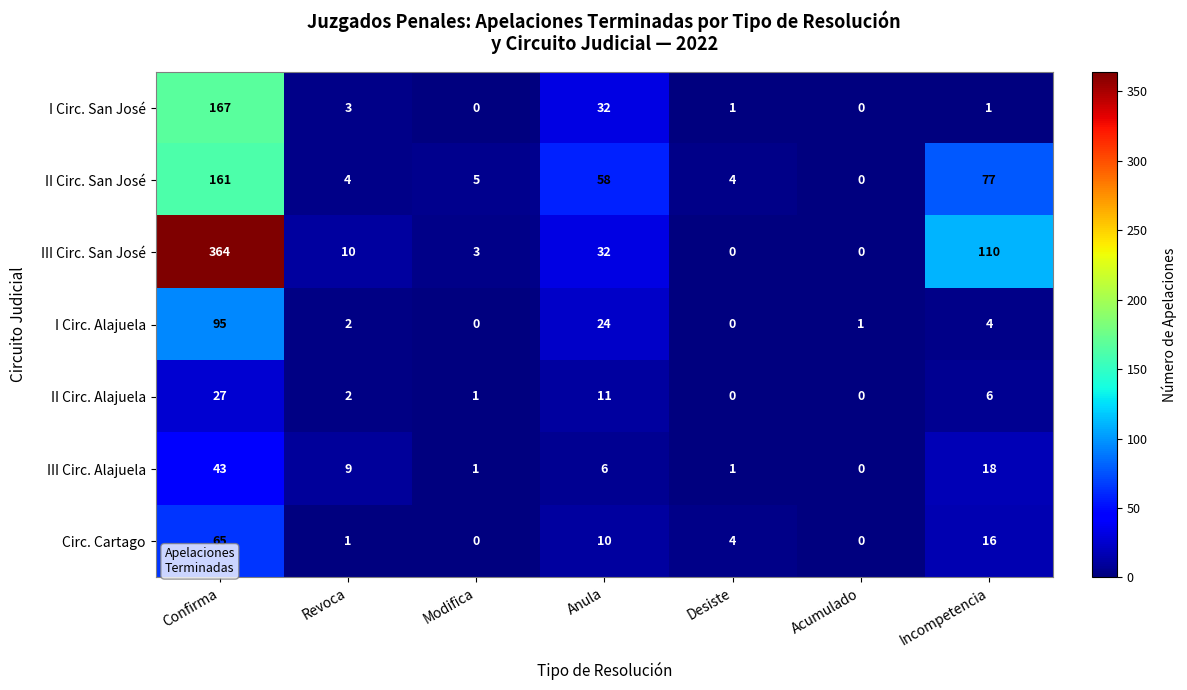

The I Circ. San José series shows 89 at Acumulado. True or false?

False